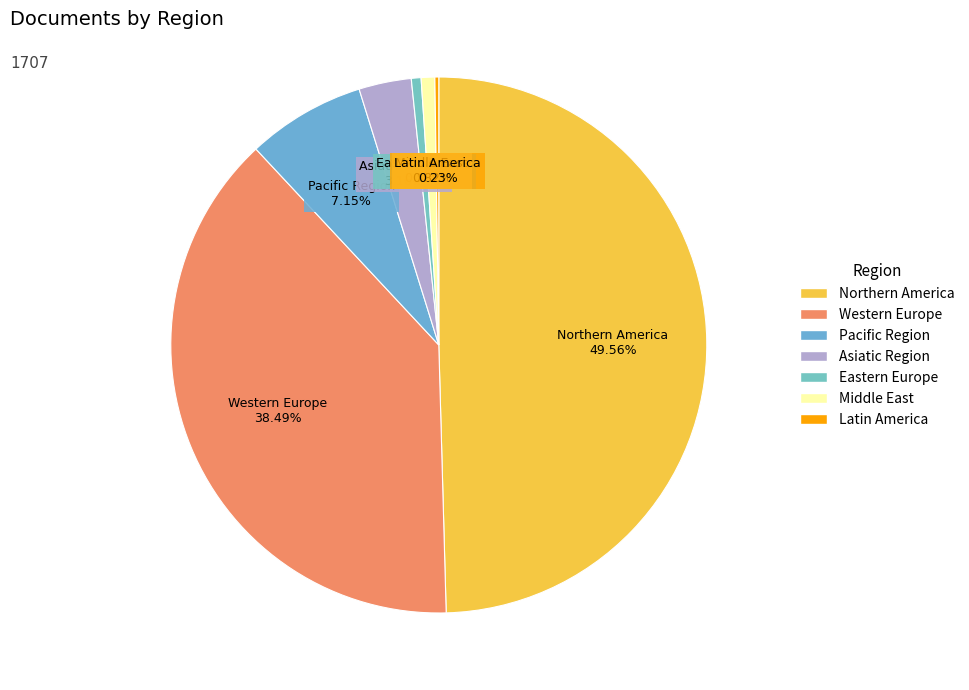

Between Asiatic Region and Eastern Europe, which is larger?

Asiatic Region